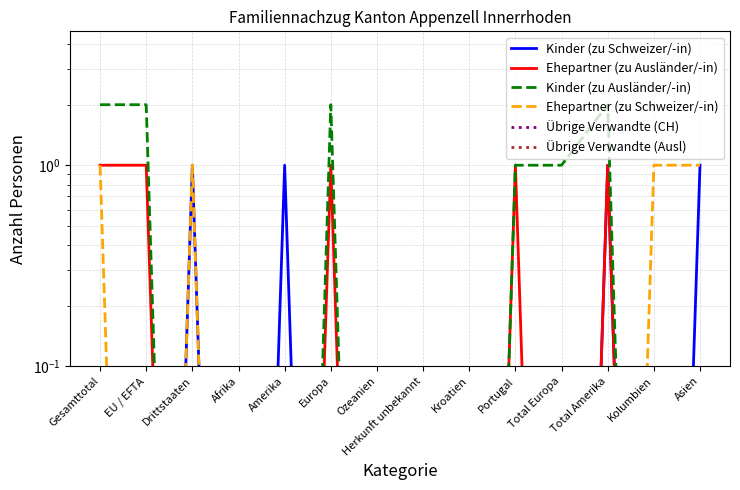

Is it true that Ehepartner (zu Ausländer/-in) equals 0.0 at Herkunft unbekannt?

False